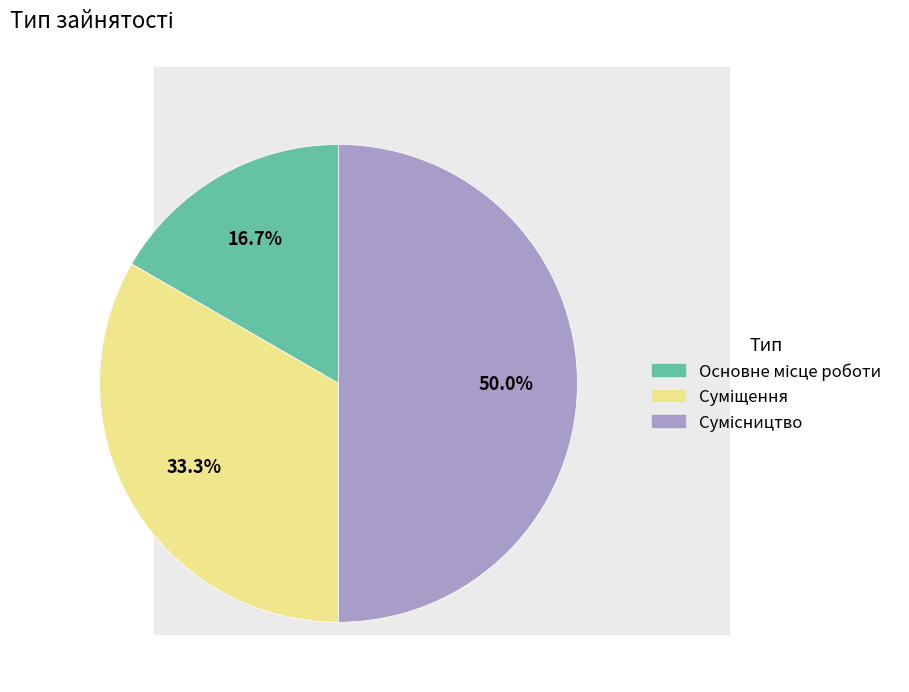

What is the ratio of the value at Основне місце роботи to the value at Сумісництво?

0.3